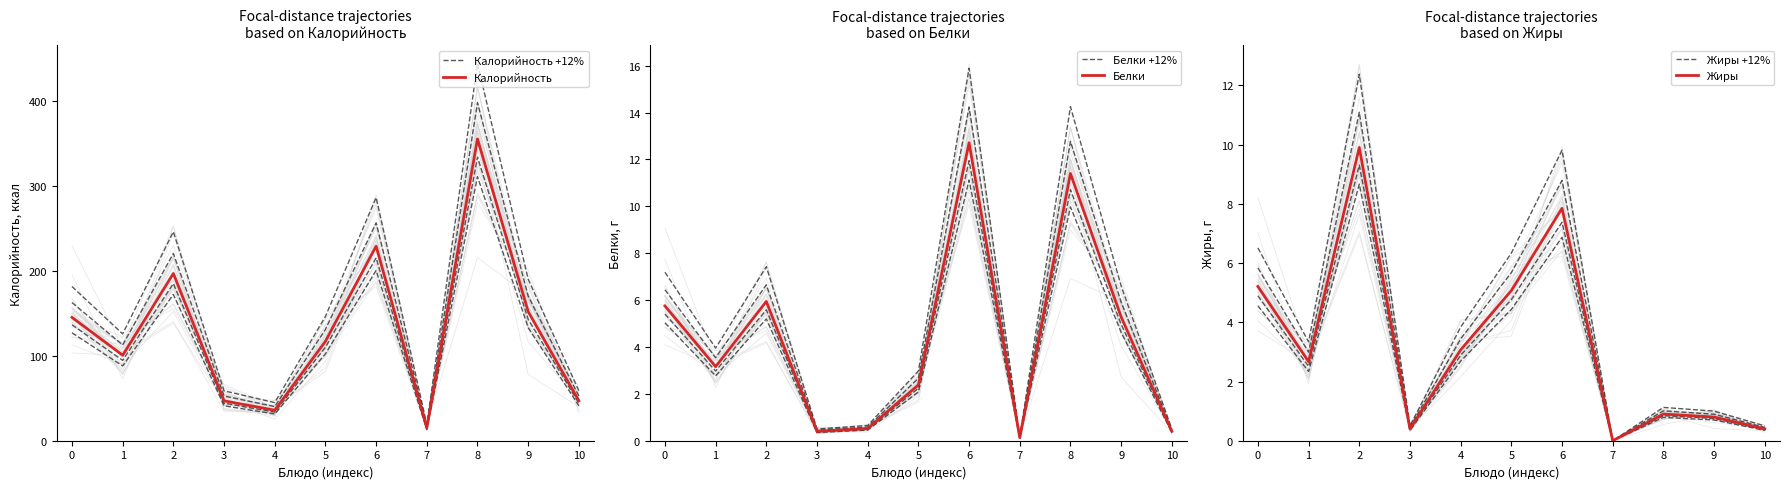

At which category does Калорийность +12% reach its first local peak?

2